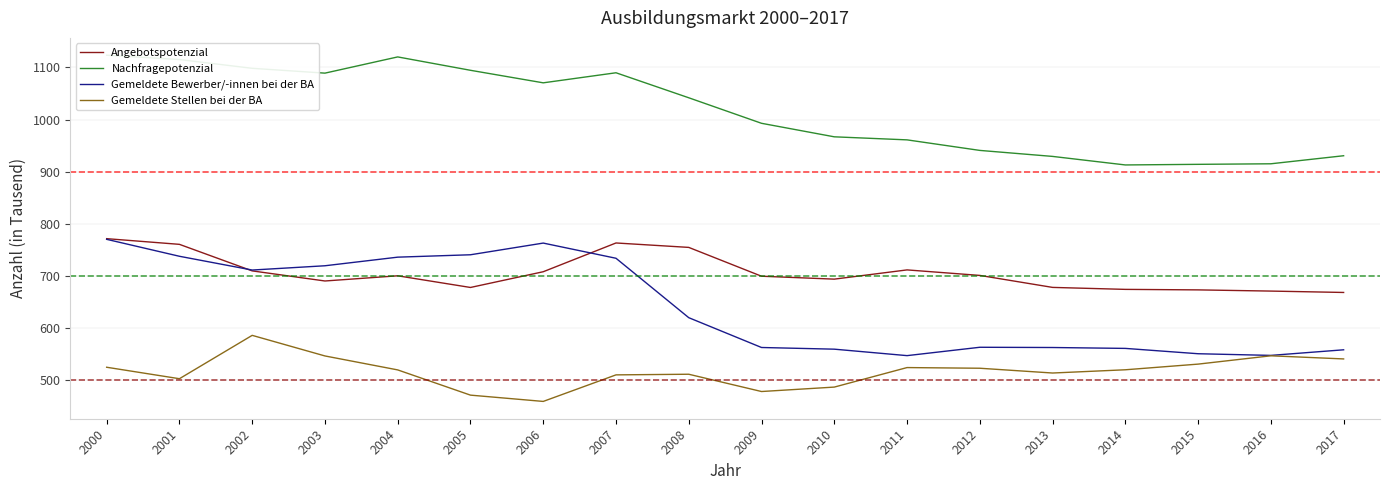

What is the sum of all Angebotspotenzial values?

12708.5